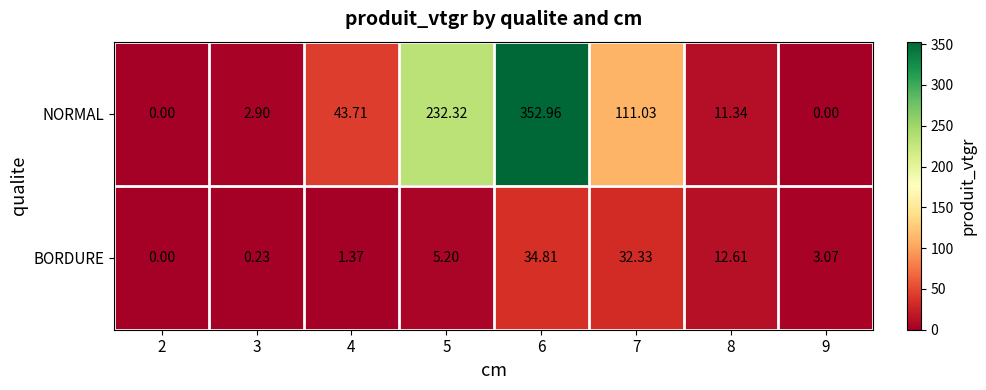

At which category is the sum across all series the highest?

6